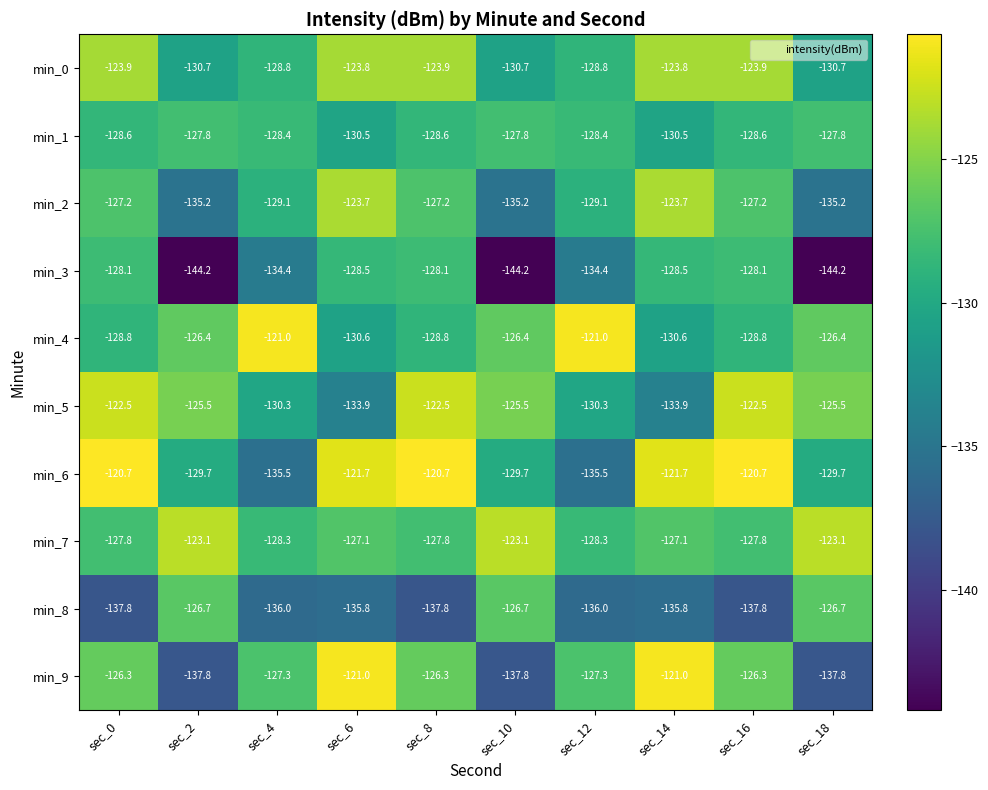

The value of min_3 at sec_16 is -128.1. True or false?

True